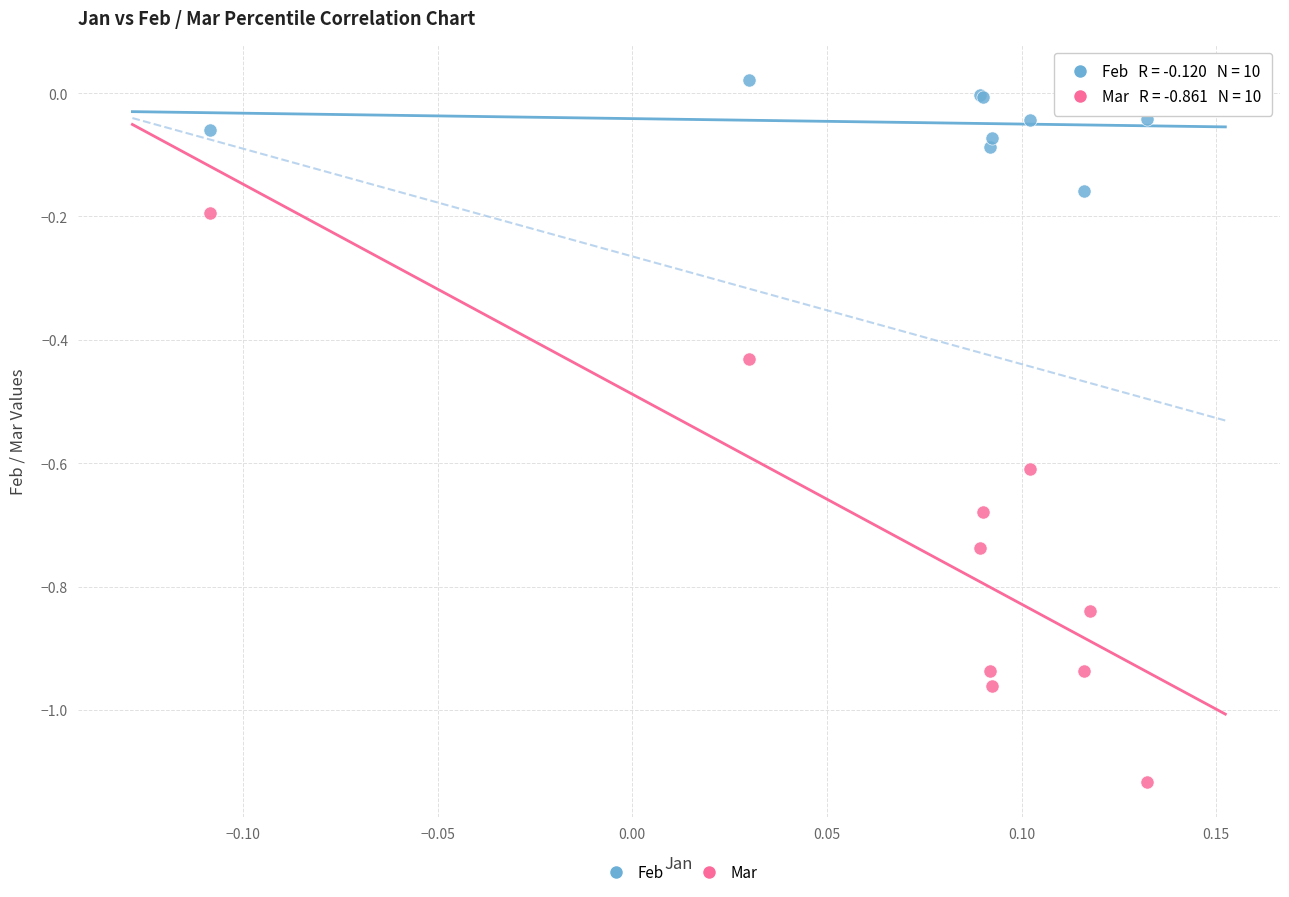

Which series has the widest spread of Y values?

Mar